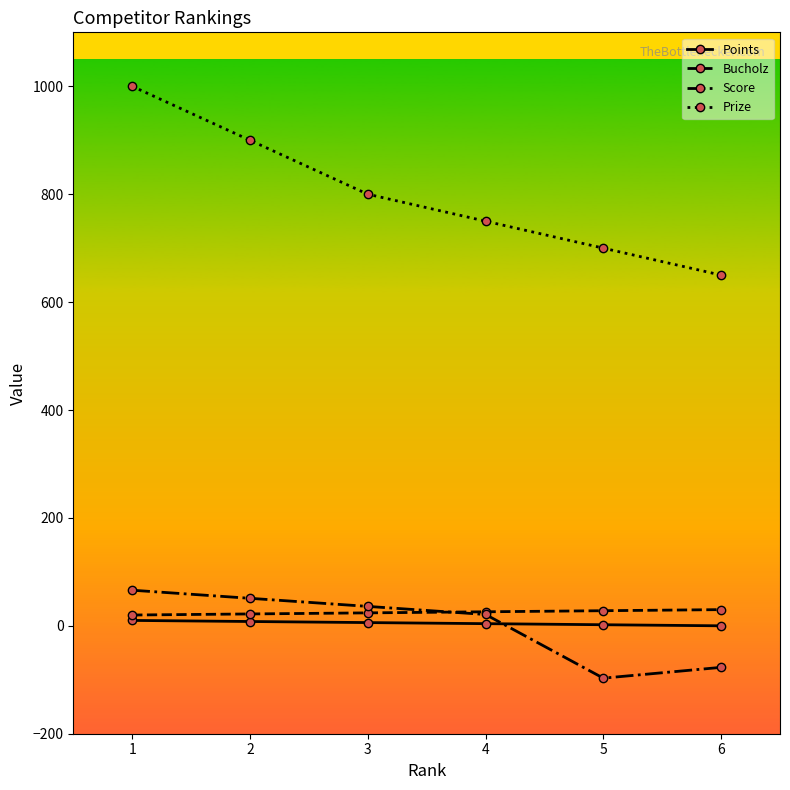

Where is the first local minimum for Score?

5